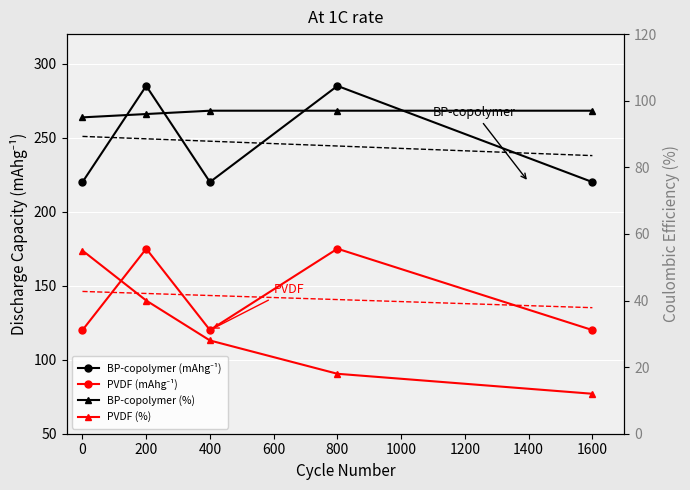

Between 800 and 200, which is larger?

800